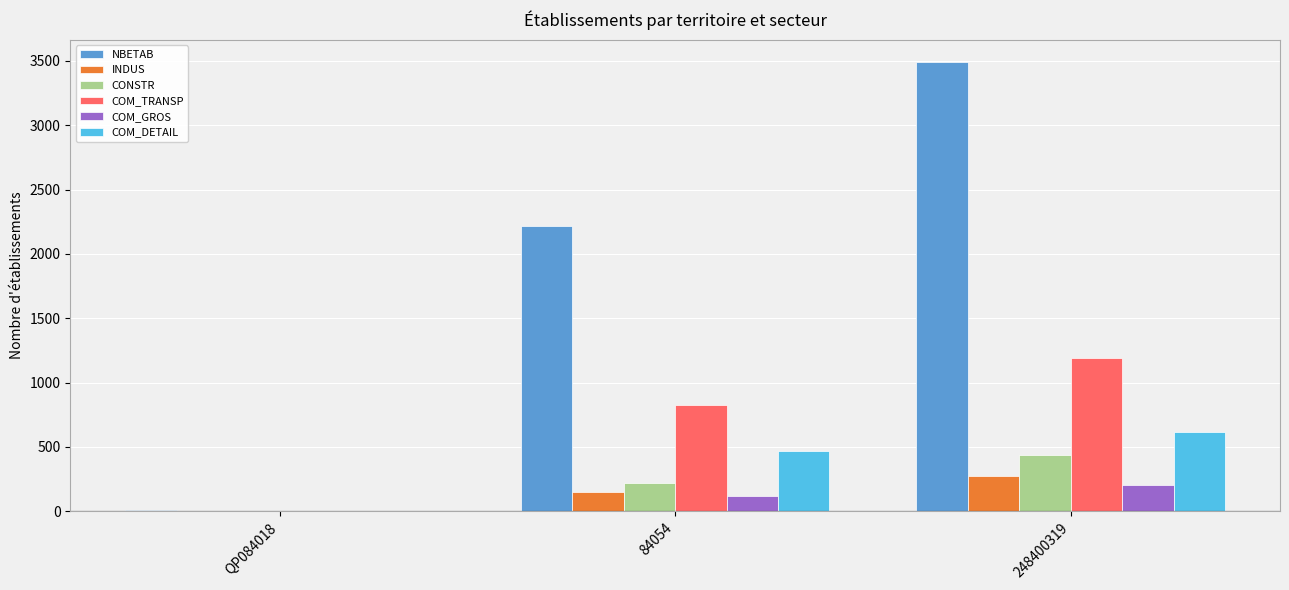

The NBETAB series shows 764 at 84054. True or false?

False